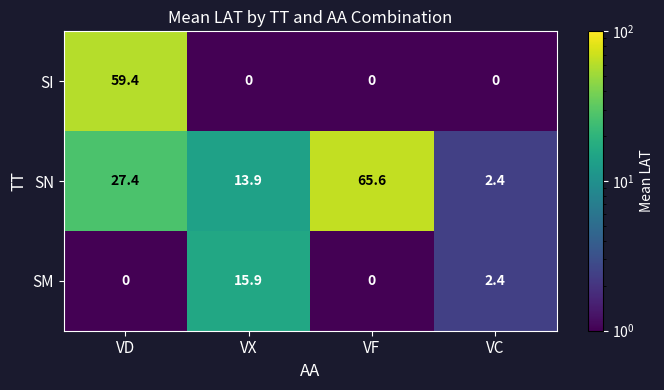

What is the difference between the maximum and minimum values in the SM series?

15.9